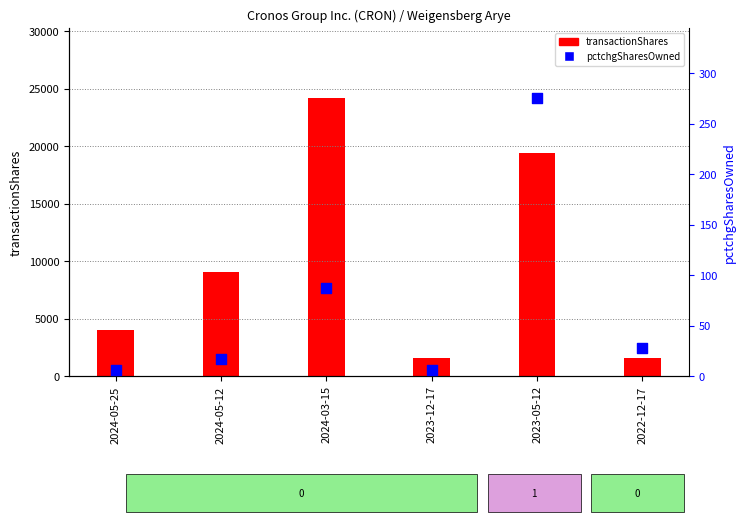

What are all the series names shown in the legend?

transactionShares, pctchgSharesOwned